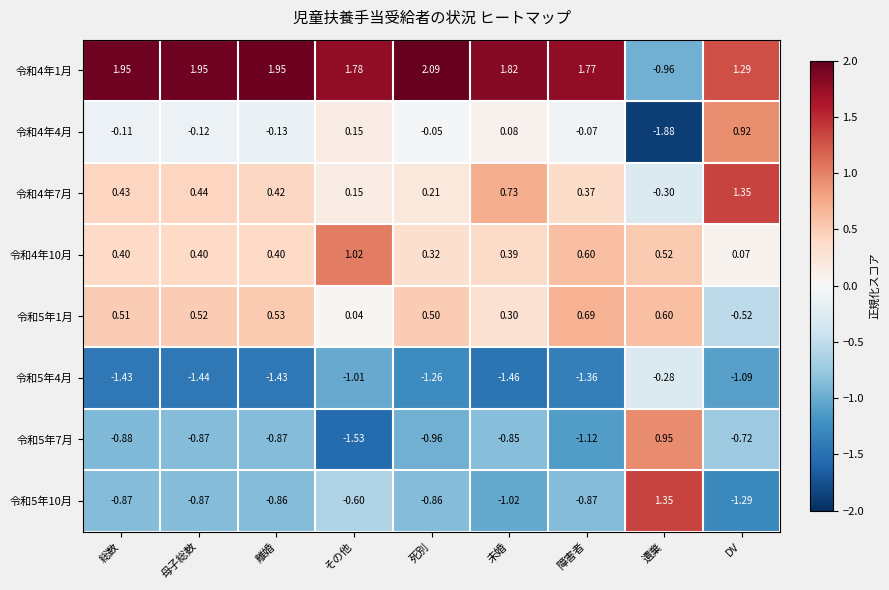

Which category has the lowest value across all series?

遺棄